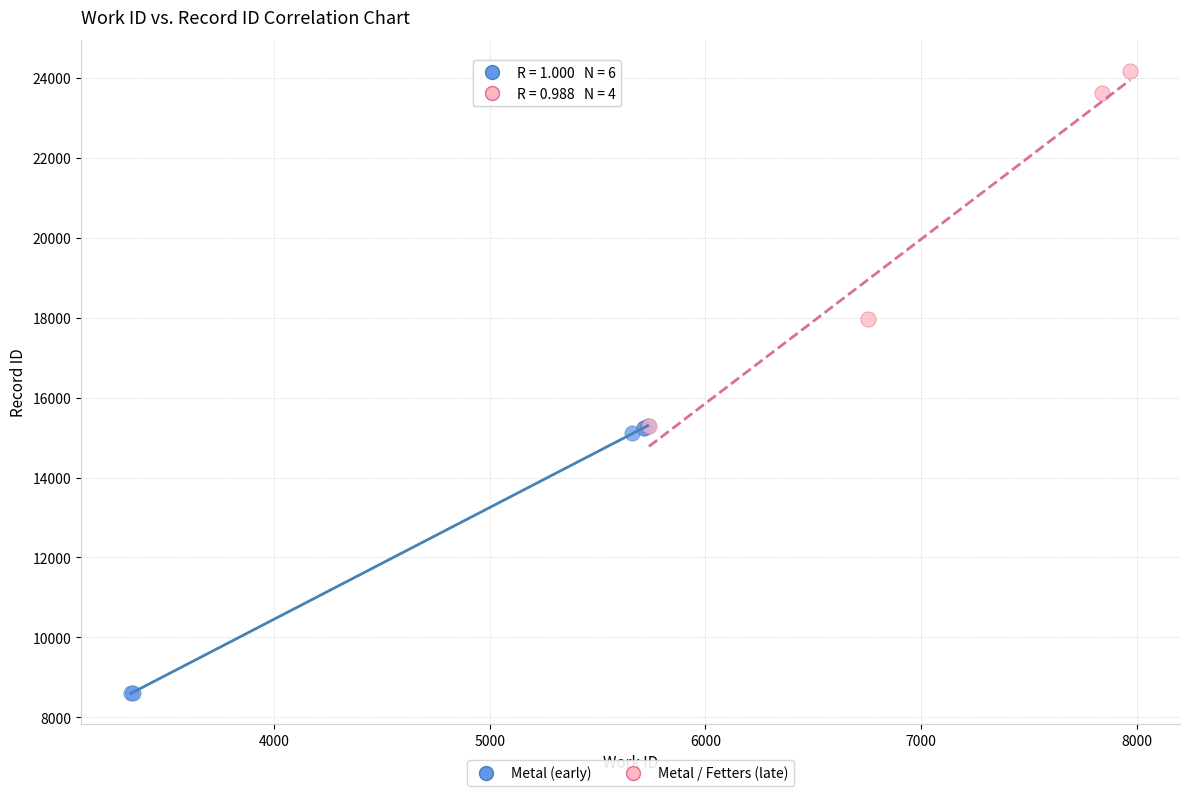

Which series contains the highest Y value?

Metal / Fetters (late)